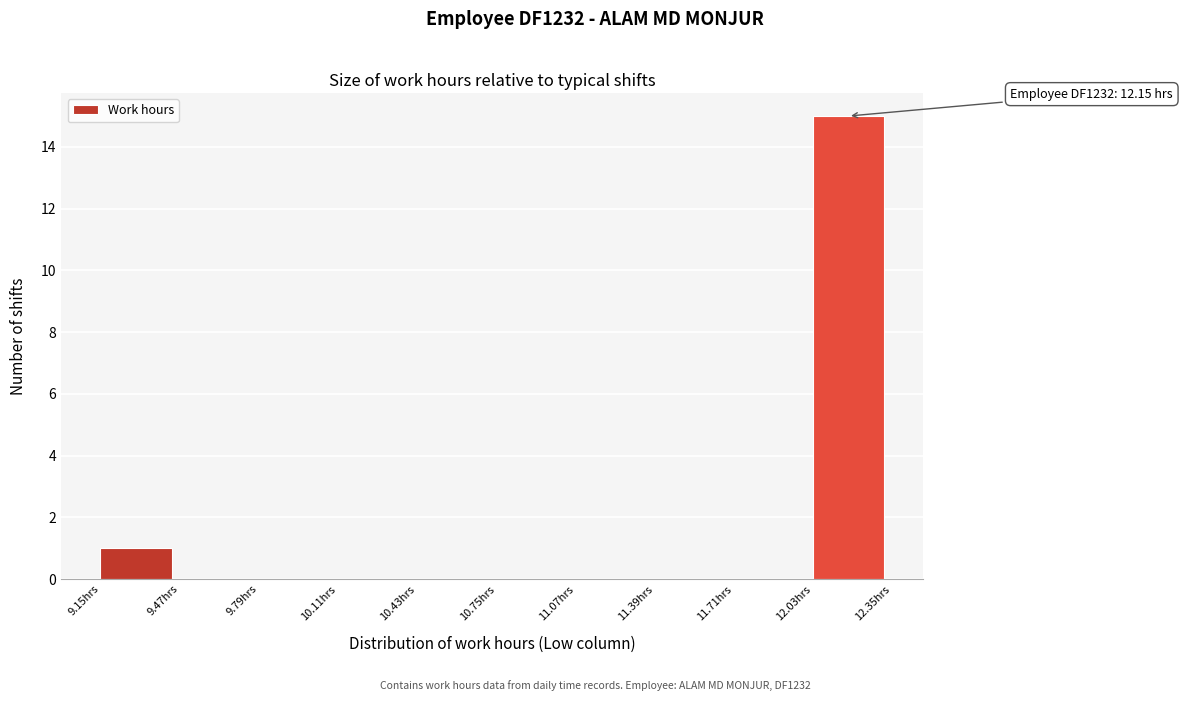

Which range on the x-axis has the tallest bar?

12.03 to 12.35